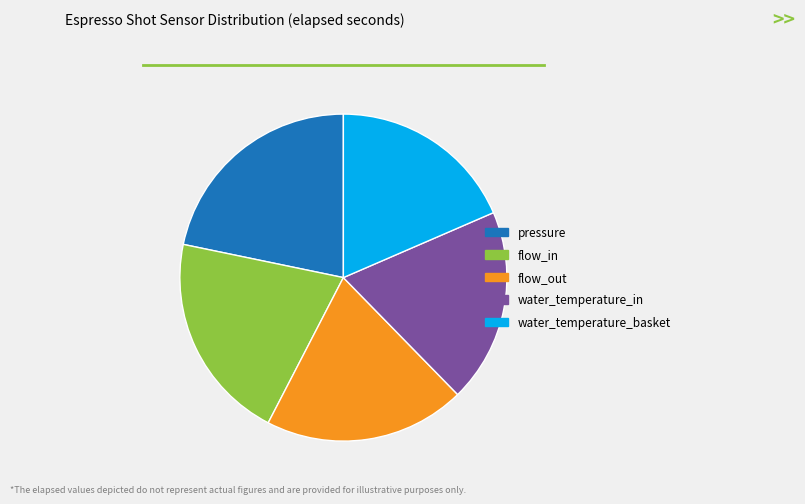

What is the largest slice in the pie chart?

pressure